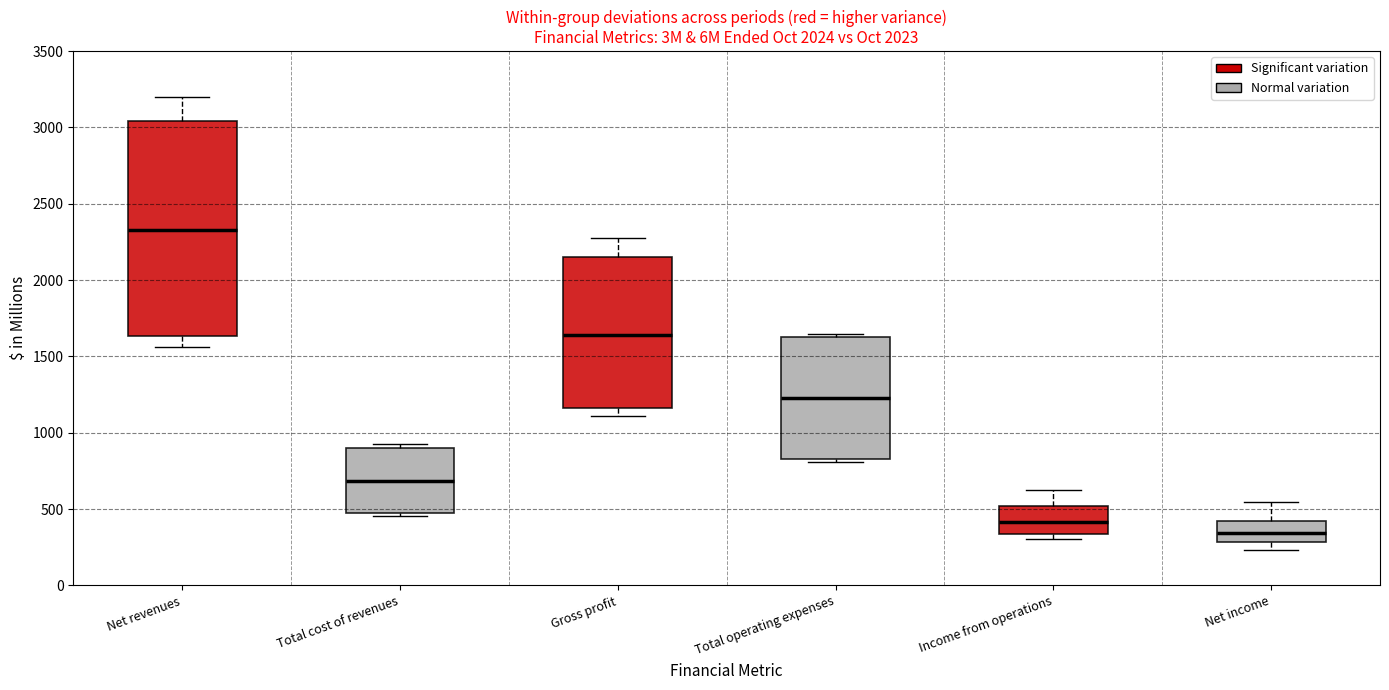

Which box is the tallest, from its lower edge to its upper edge?

Net revenues